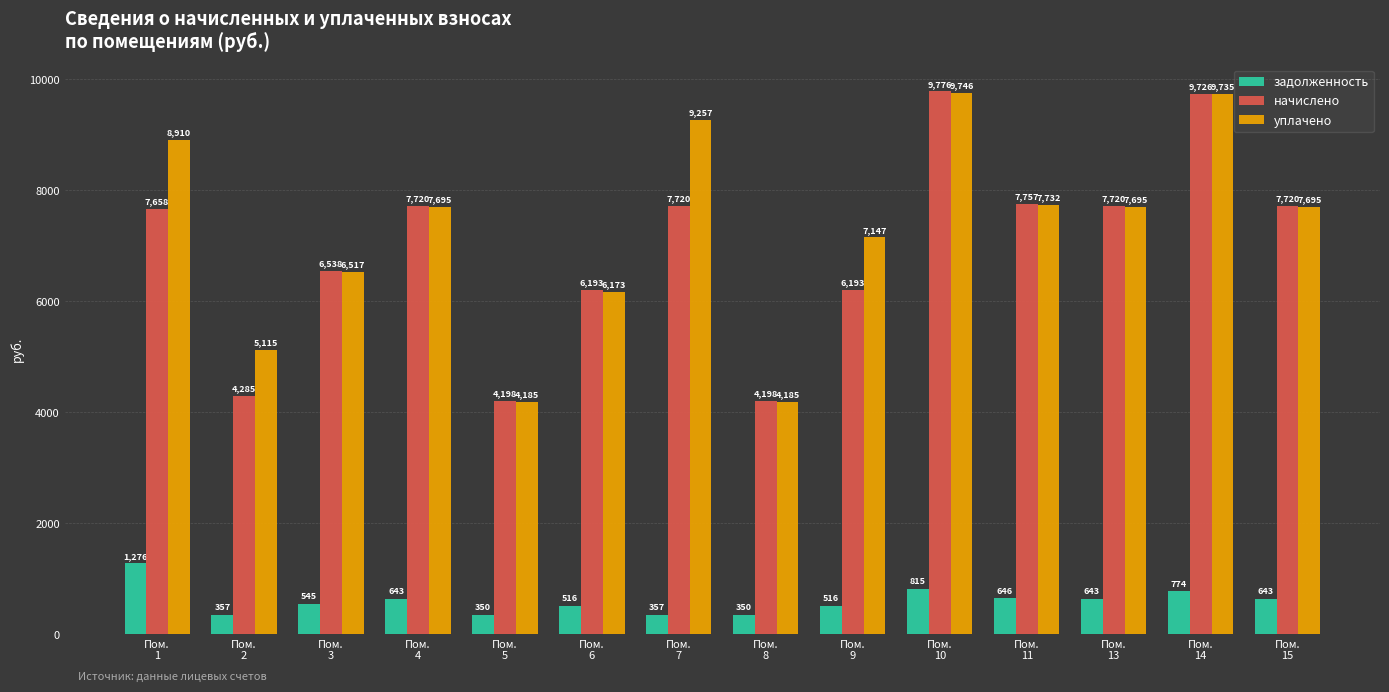

Is the value of уплачено at Пом.
2 greater than the value of начислено at Пом.
8?

Yes